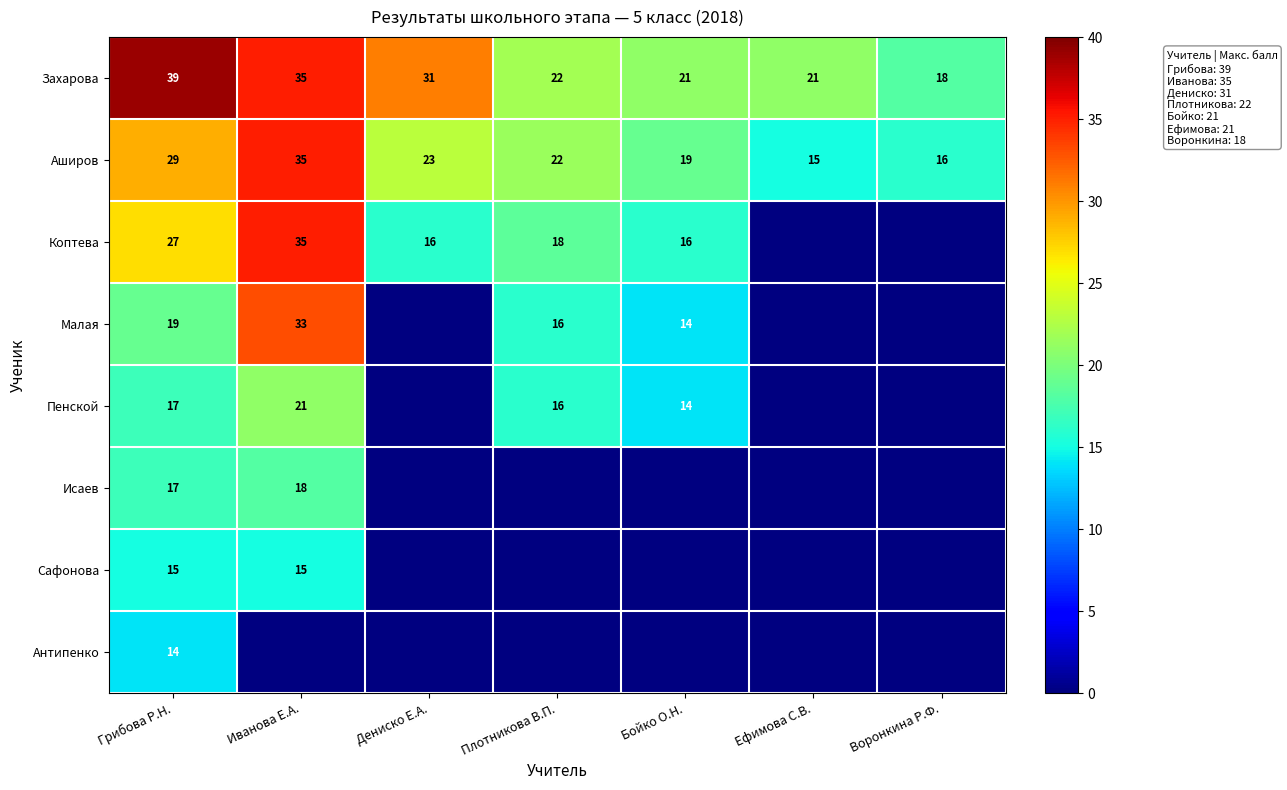

What is the lowest value of the Захарова series?

18